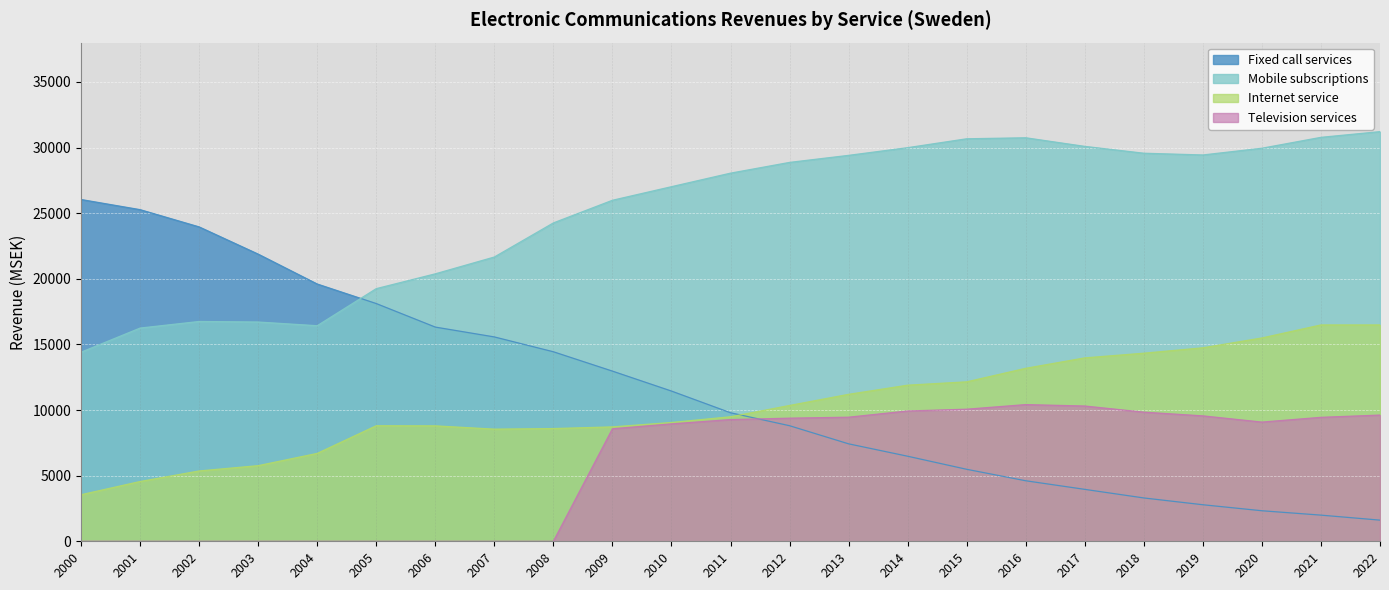

How many data points in Fixed call services are less than 9794?

11